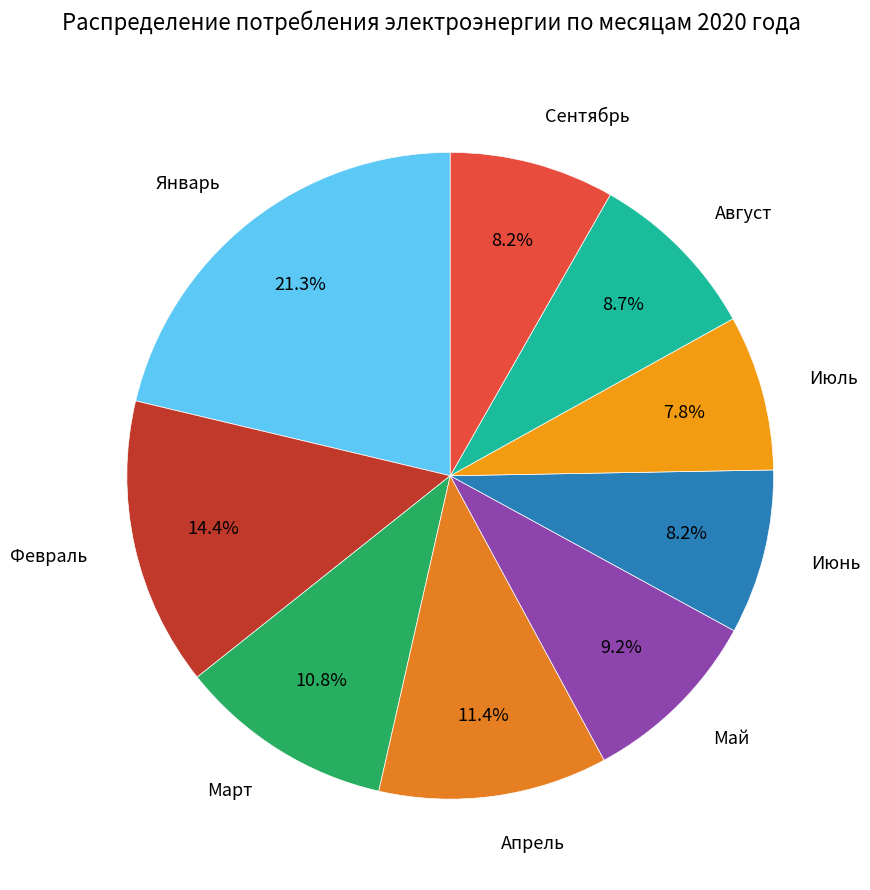

To the nearest percent, what is the average slice percentage?

11%